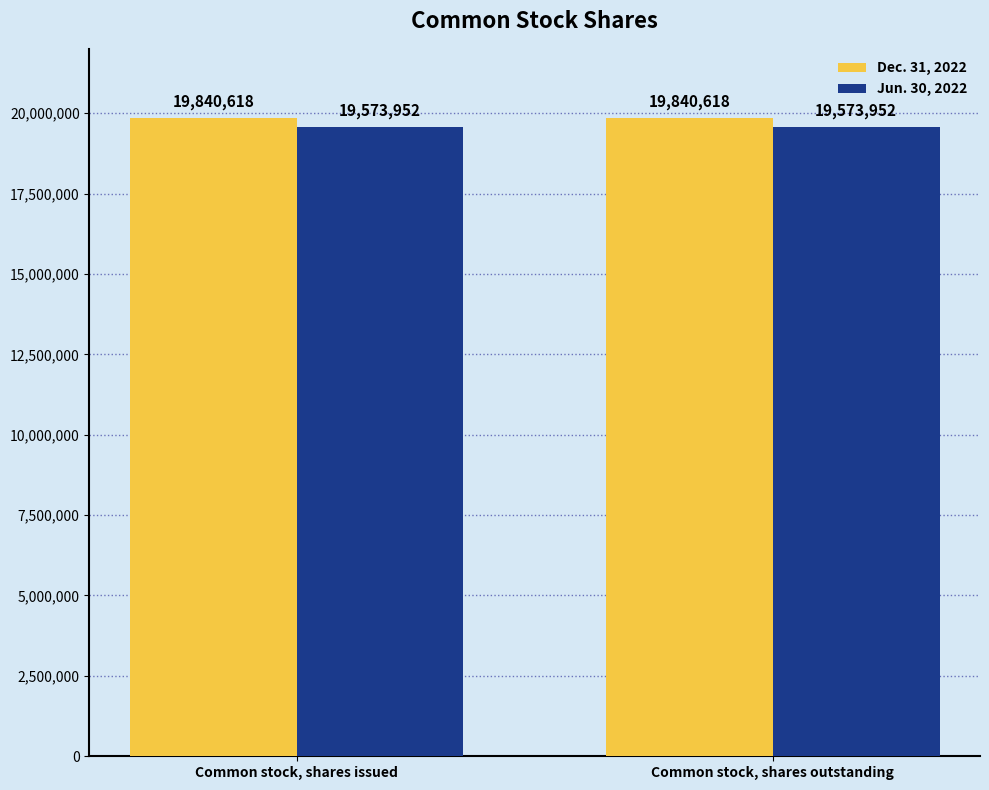

Rank the series by their average value, from lowest to highest.

Jun. 30, 2022, Dec. 31, 2022